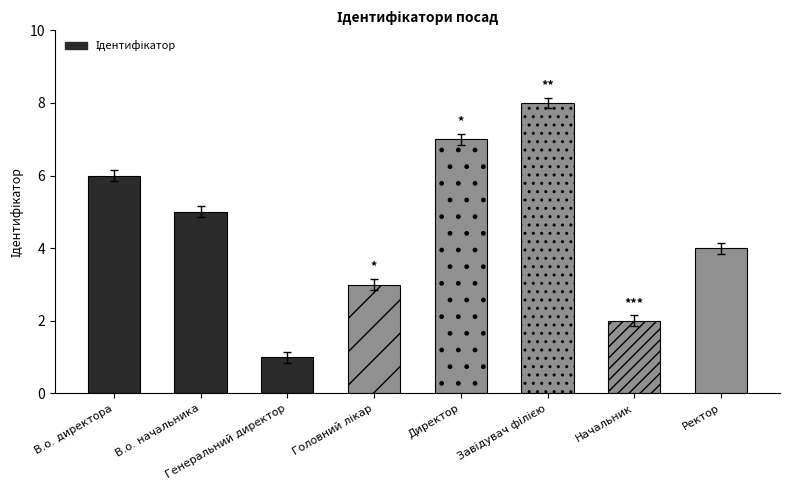

What is the value of the 8th bar from the left?

4